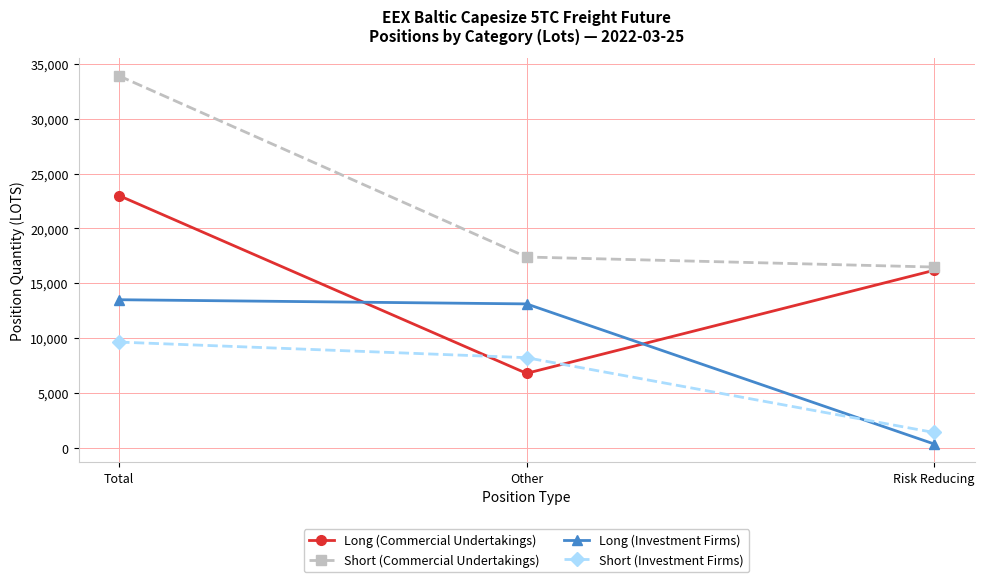

List the labels in order of Long (Investment Firms) value, smallest first.

Risk Reducing, Other, Total